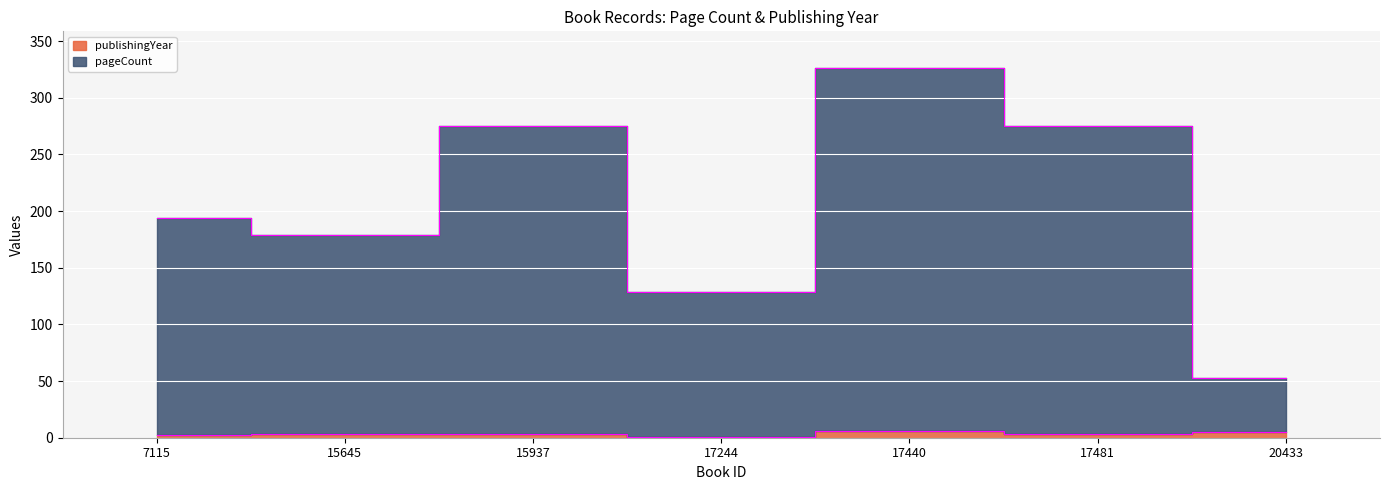

Which has a higher value, 20433 or 15937?

15937